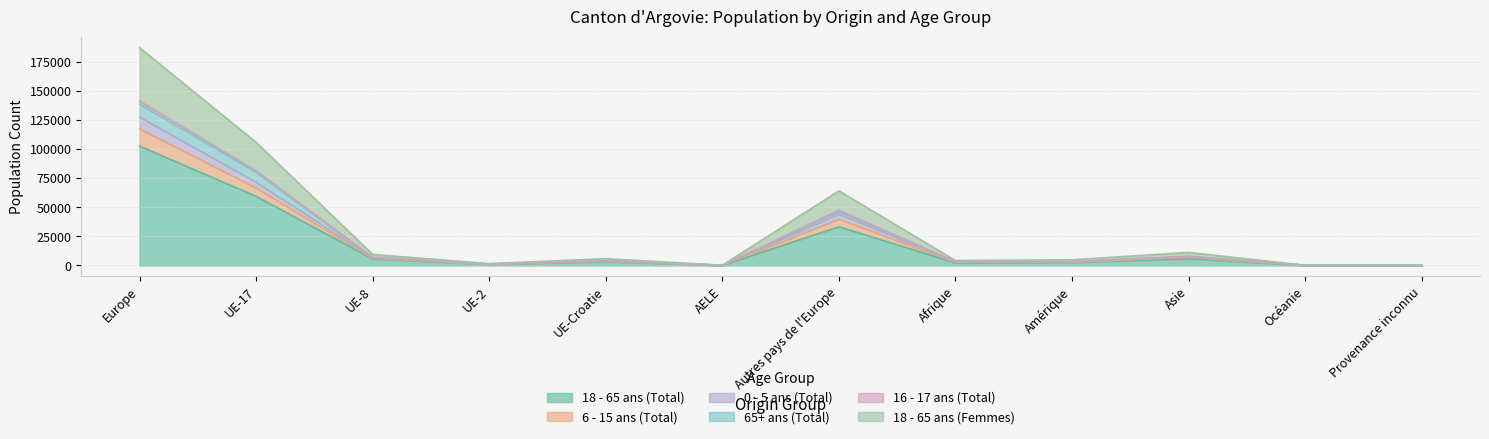

At which category is the sum across all series the highest?

Europe